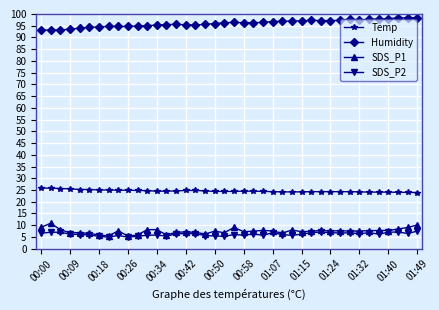

What is the lowest value of the SDS_P2 series?

4.9